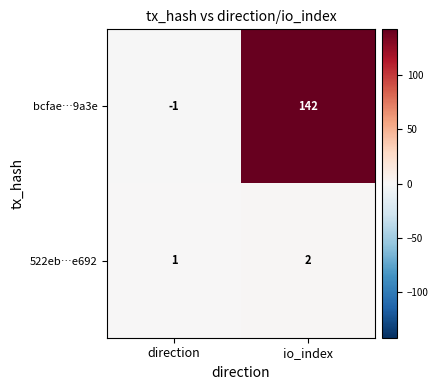

Which category has the lowest value across all series?

direction